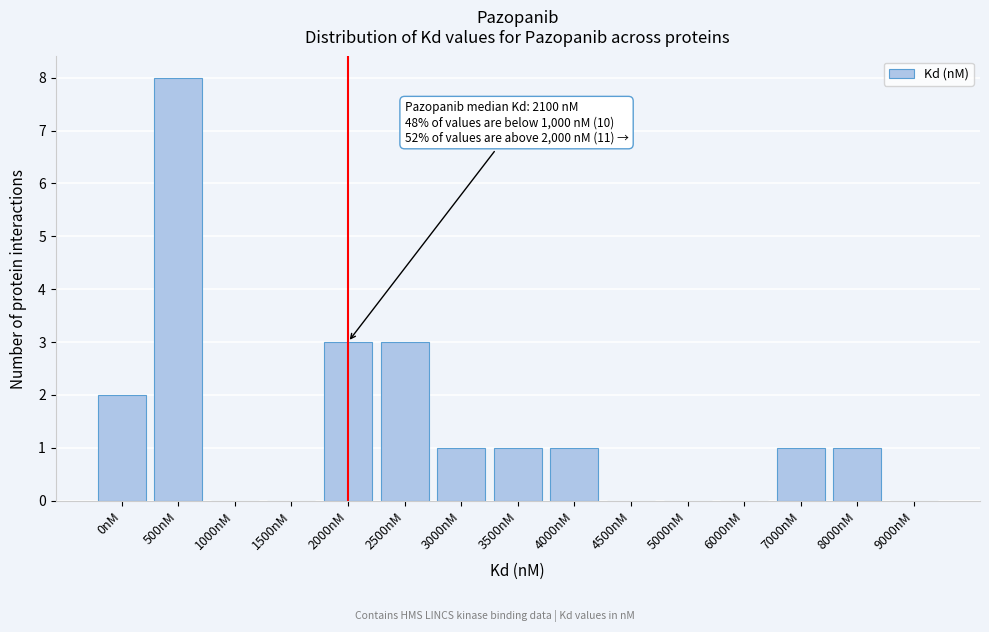

Reading right to left, transcribe all the data shown in this chart.

9000nM=0	8000nM=1	7000nM=1	6000nM=0	5000nM=0	4500nM=0	4000nM=1	3500nM=1	3000nM=1	2500nM=3	2000nM=3	1500nM=0	1000nM=0	500nM=8	0nM=2